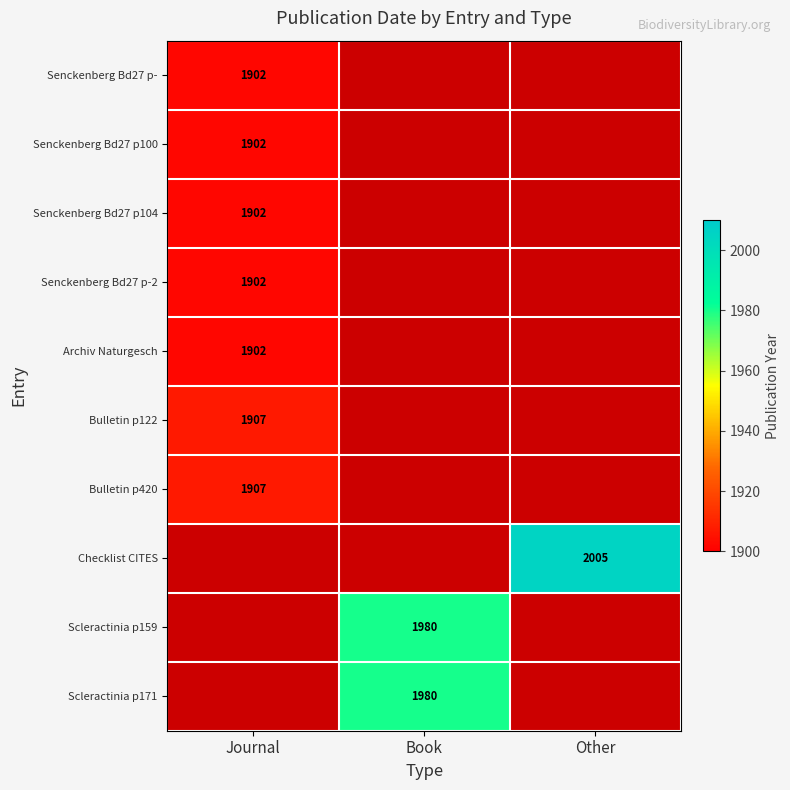

What is the maximum value shown in the chart?

2005.0